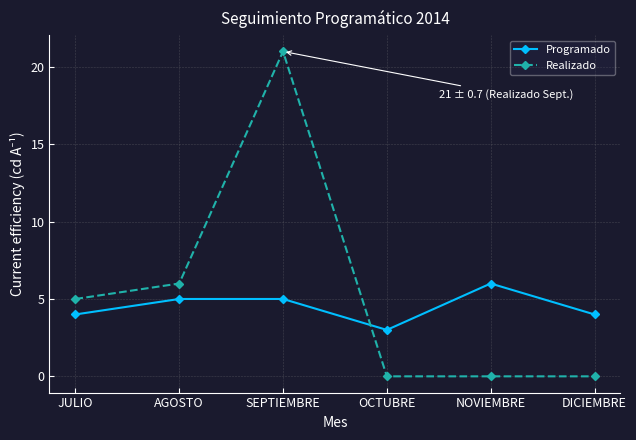

What are all the series names shown in the legend?

Programado, Realizado